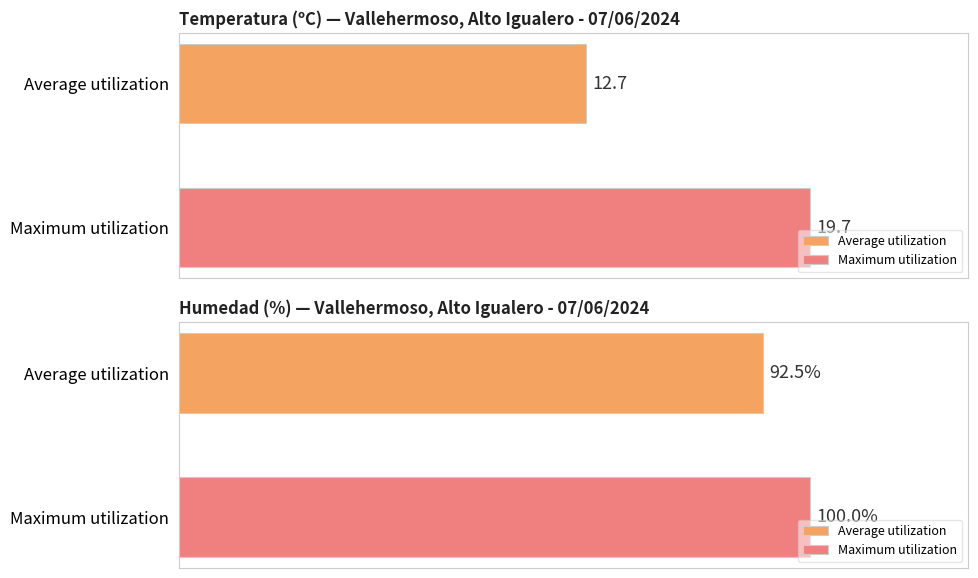

Rank the series by their average value, from highest to lowest.

Humedad (%), Temperatura (ºC)